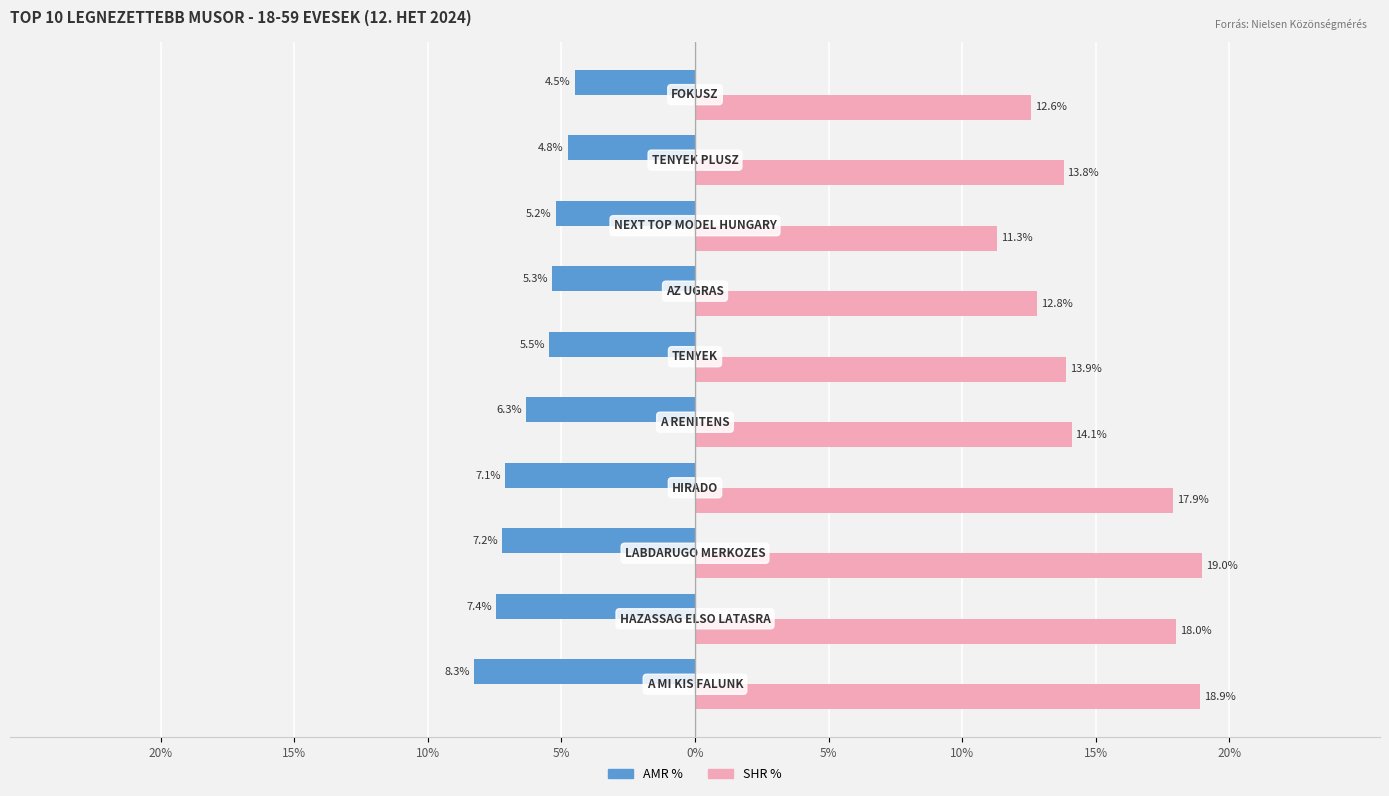

What are all the series names shown in the legend?

AMR %, SHR %